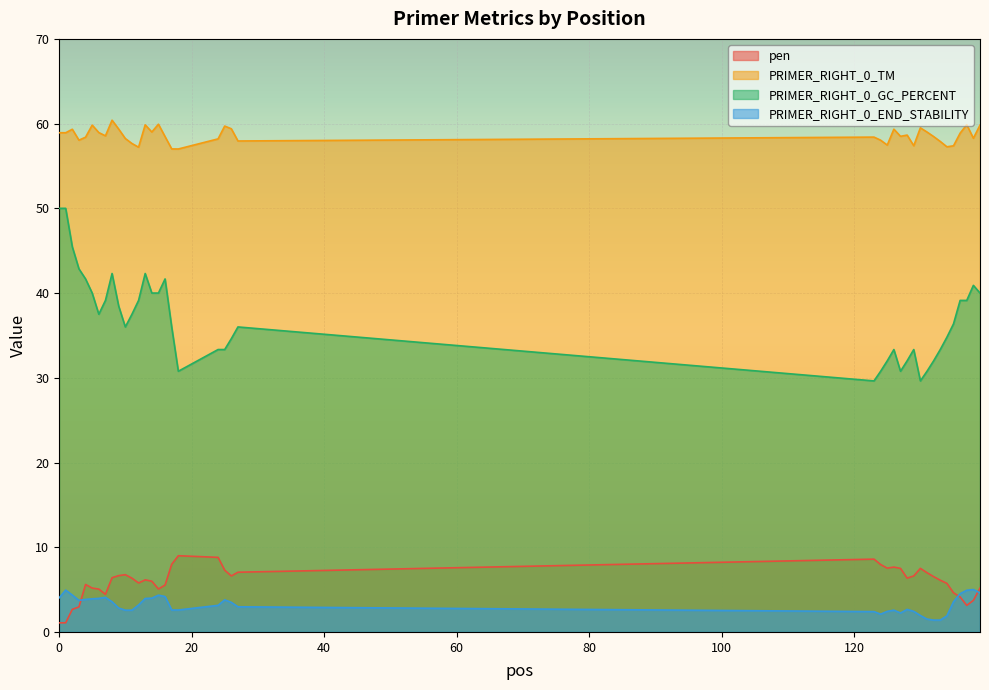

What is the average value of the pen series?

5.9